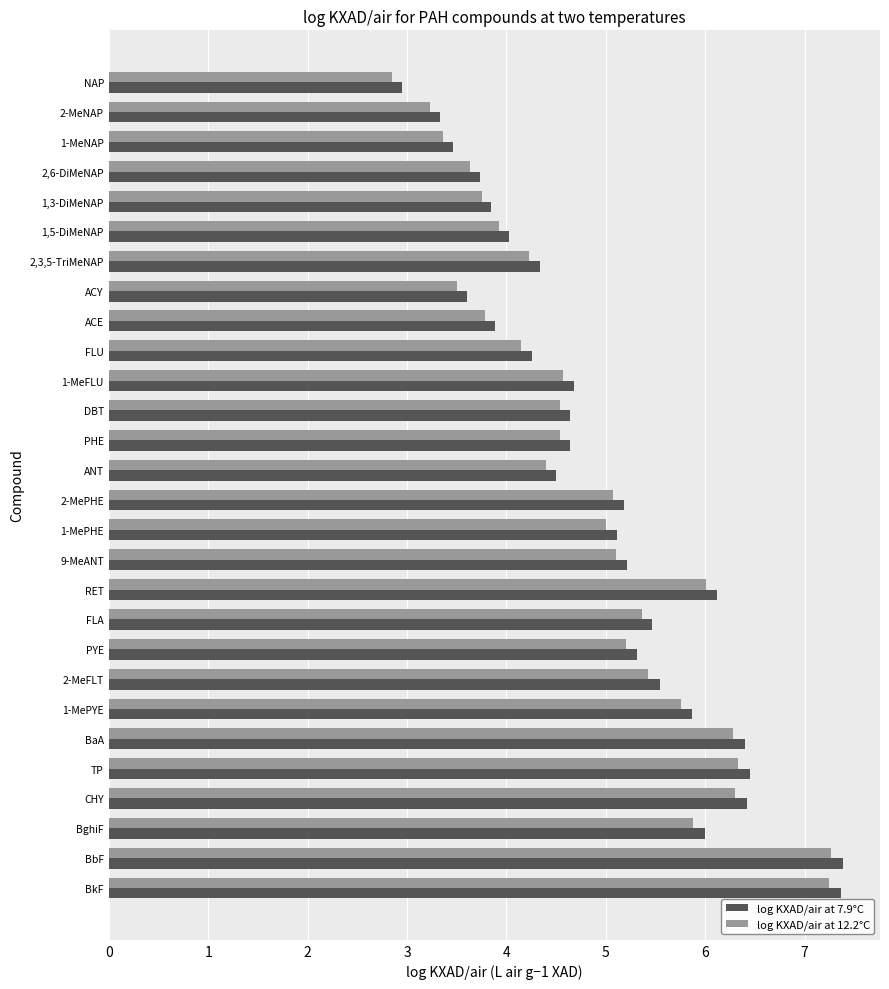

The log KXAD/air at 12.2°C series shows 5.2 at PYE. True or false?

True